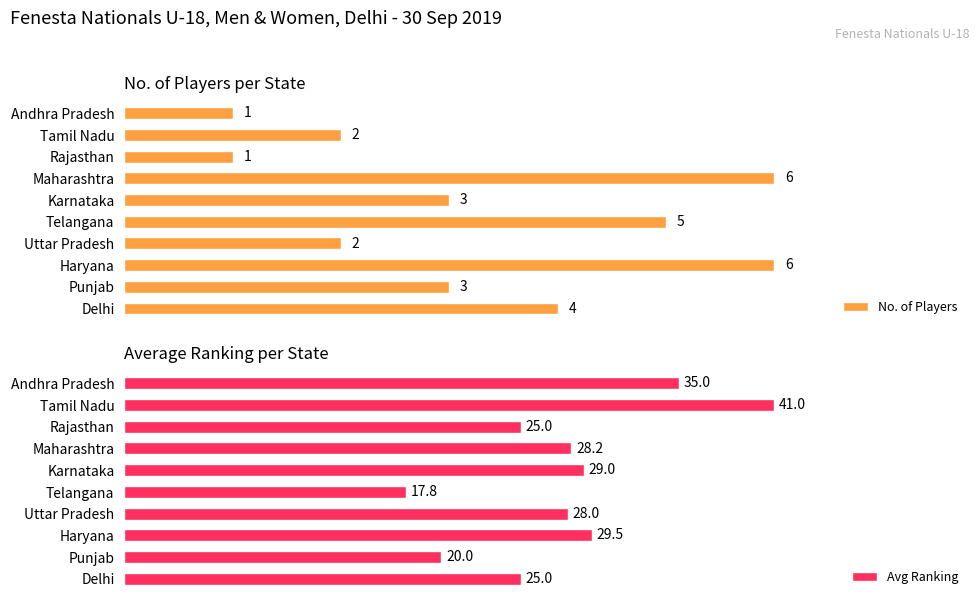

What is the sum of the Avg Ranking values at 1 and 5?

49.0